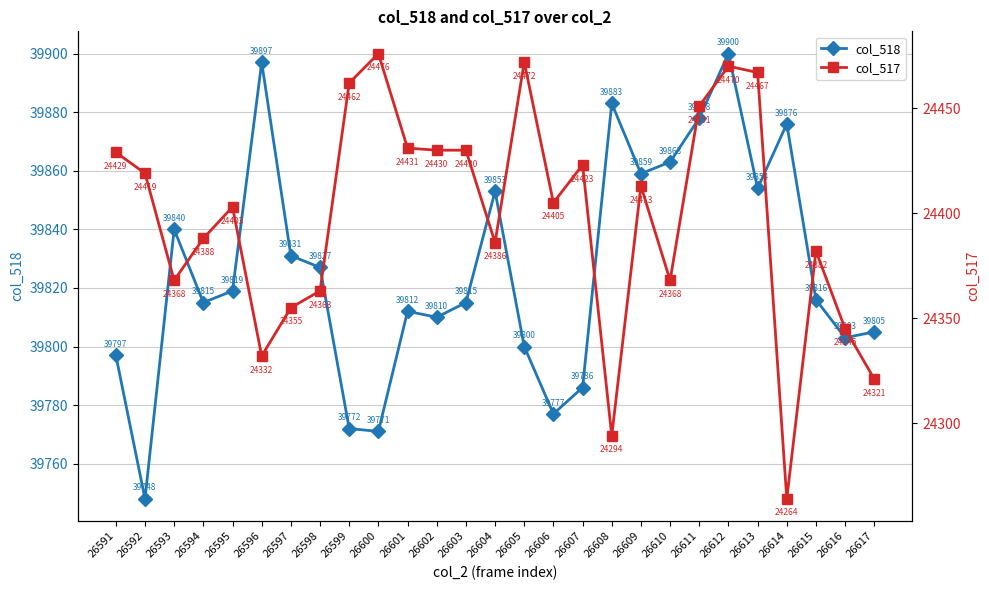

Is the value of col_518 at 26600 greater than the value of col_517 at 26599?

Yes